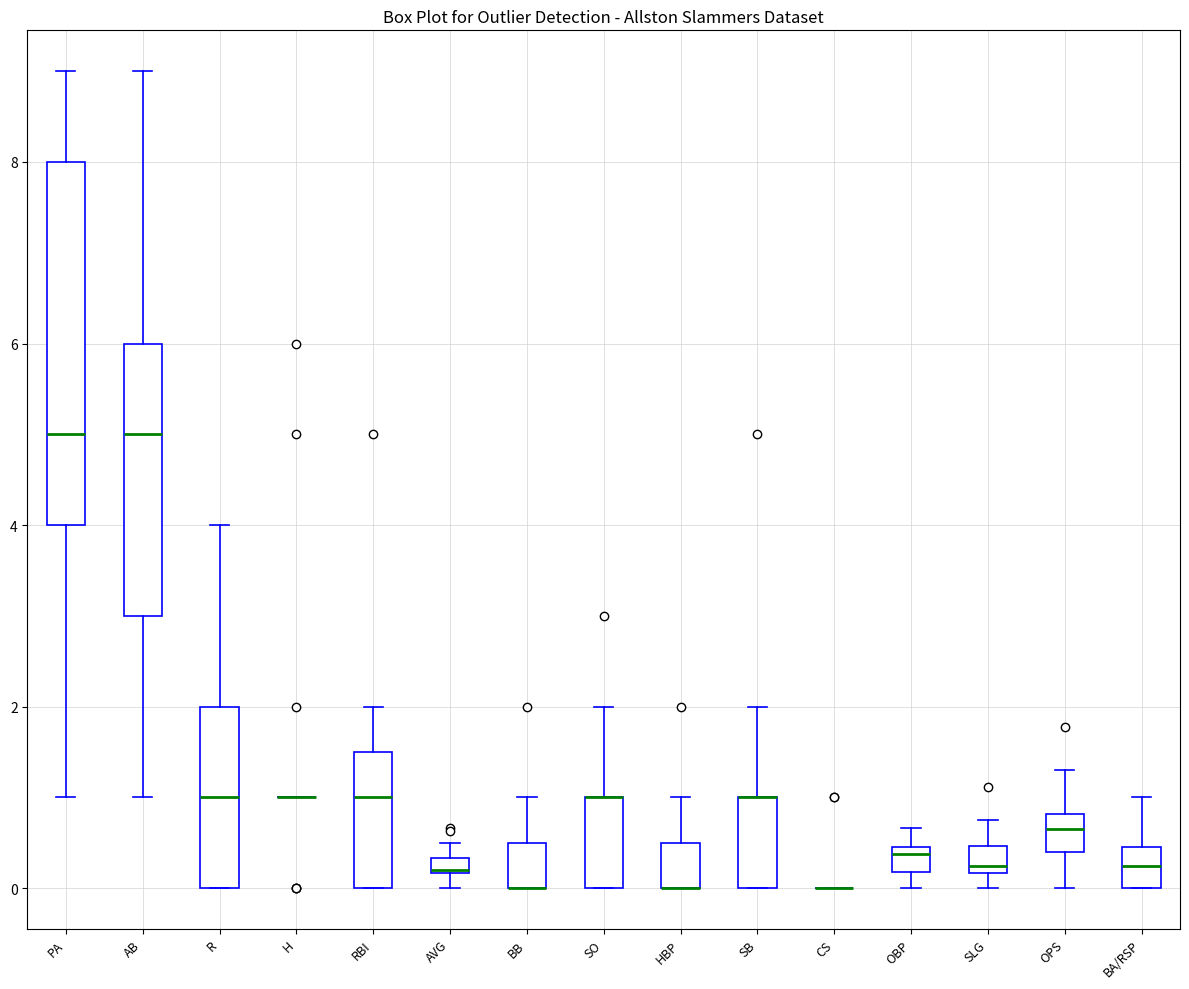

Comparing the boxes themselves (not the whiskers), which one is the tallest?

PA